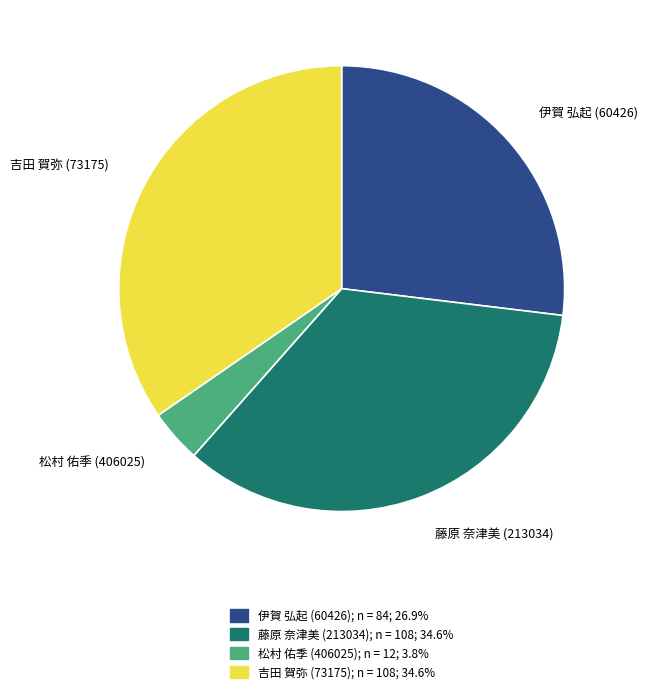

Is there any slice that represents more than half of the pie?

No